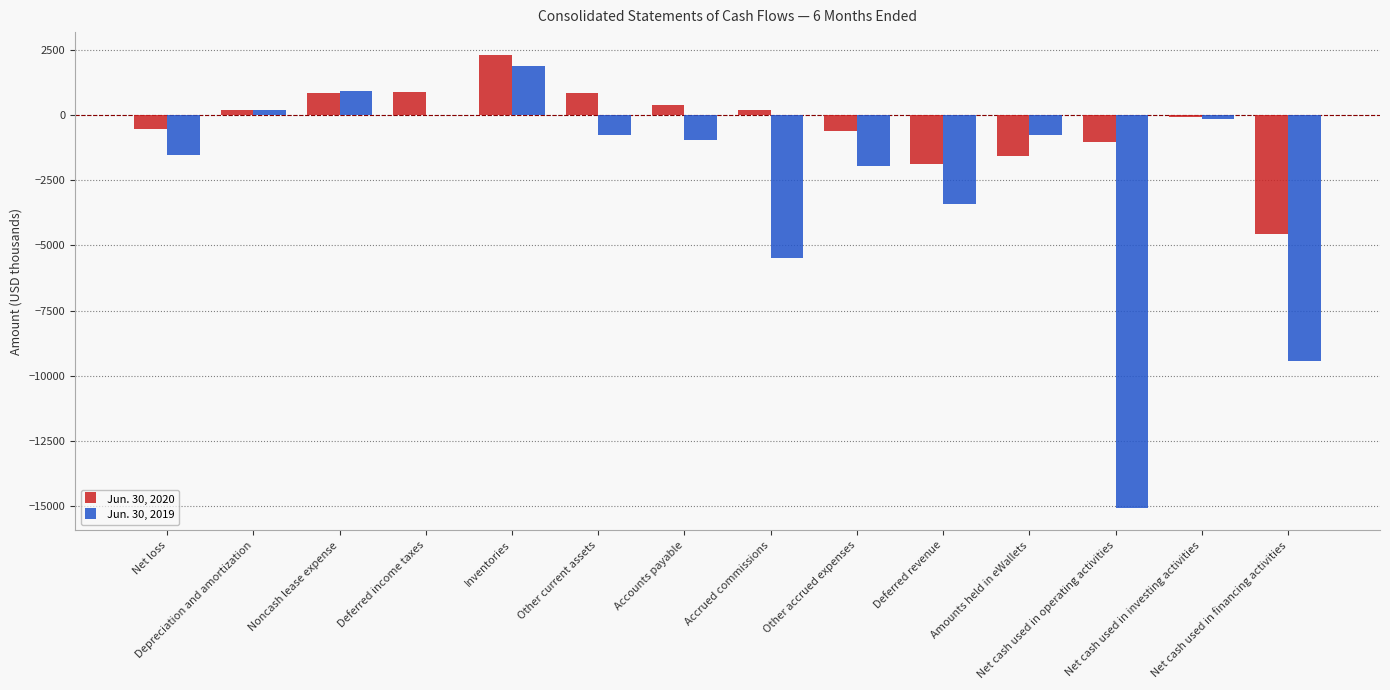

What is the sum of all Jun. 30, 2020 values?

-4565